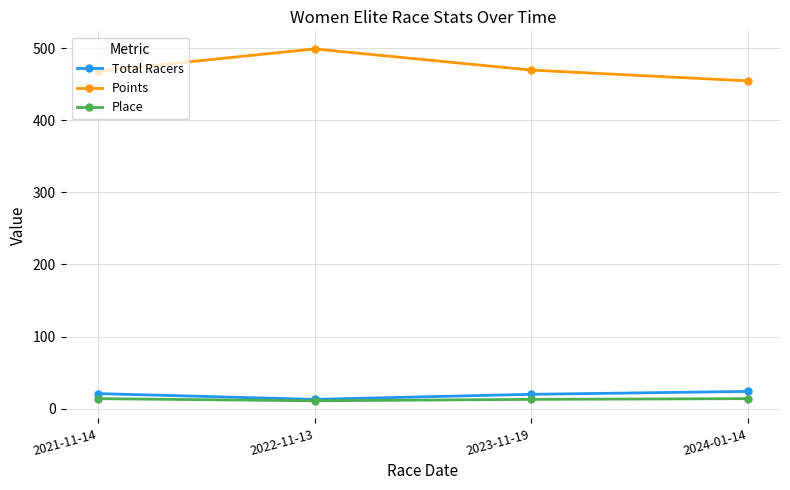

What is the sum of the Place values at 2023-11-19 and 2021-11-14?

27.0